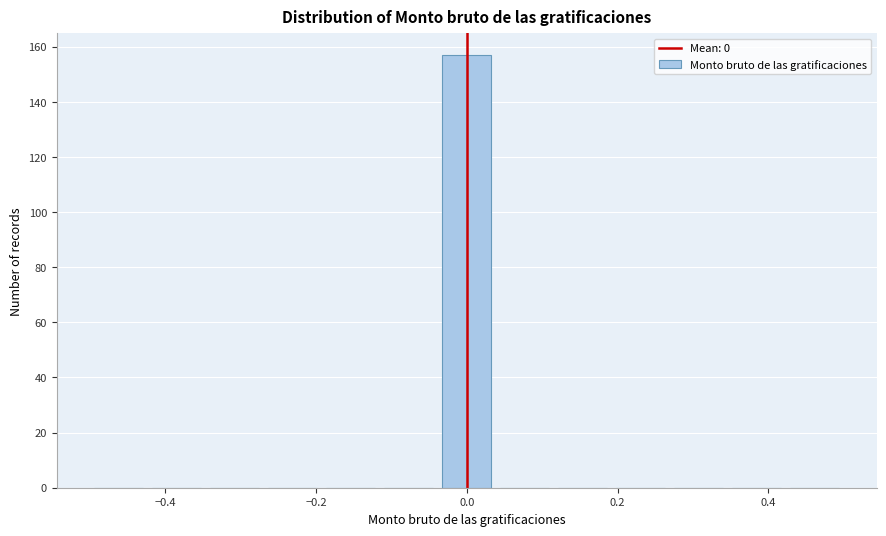

Around what value on the x-axis is the tallest bar? Give the approximate position of its centre, as read against the axis.

0.00